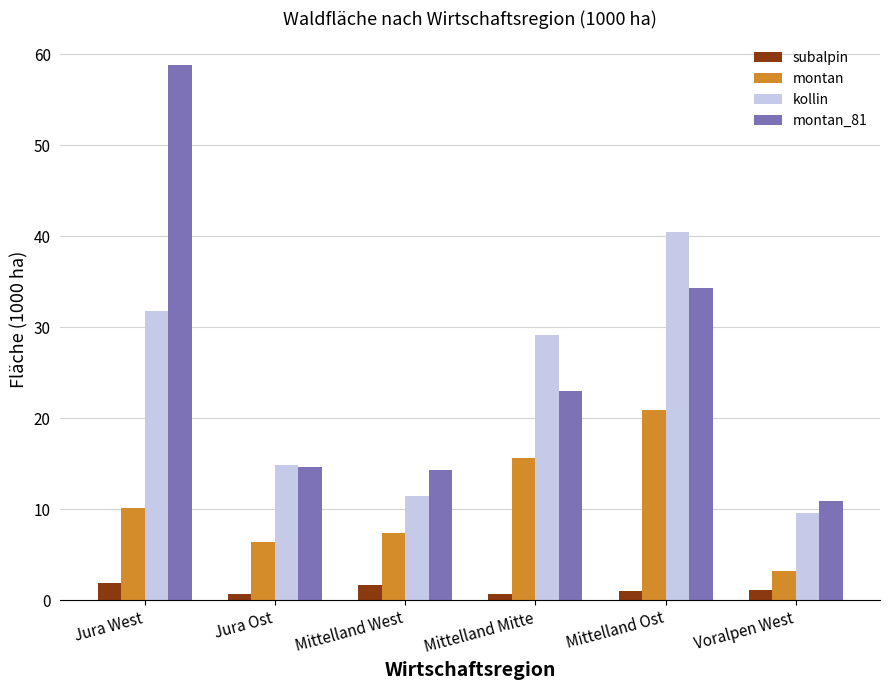

At which label does montan_81 reach its peak?

Jura West